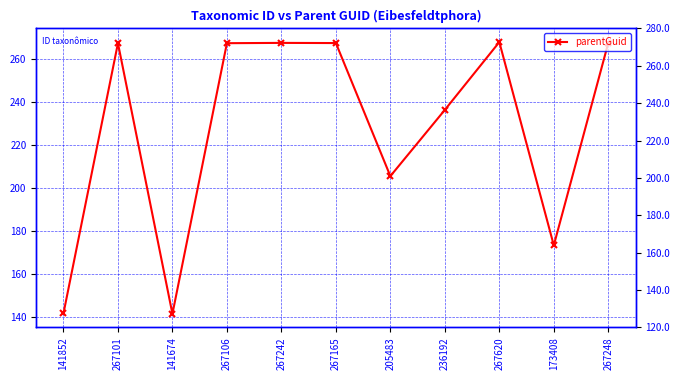

Reading left to right, what are all the values shown in this chart?

141852=141.9	267101=267.1	141674=141.7	267106=267.1	267242=267.2	267165=267.2	205483=205.5	236192=236.2	267620=267.6	173408=173.4	267248=267.2